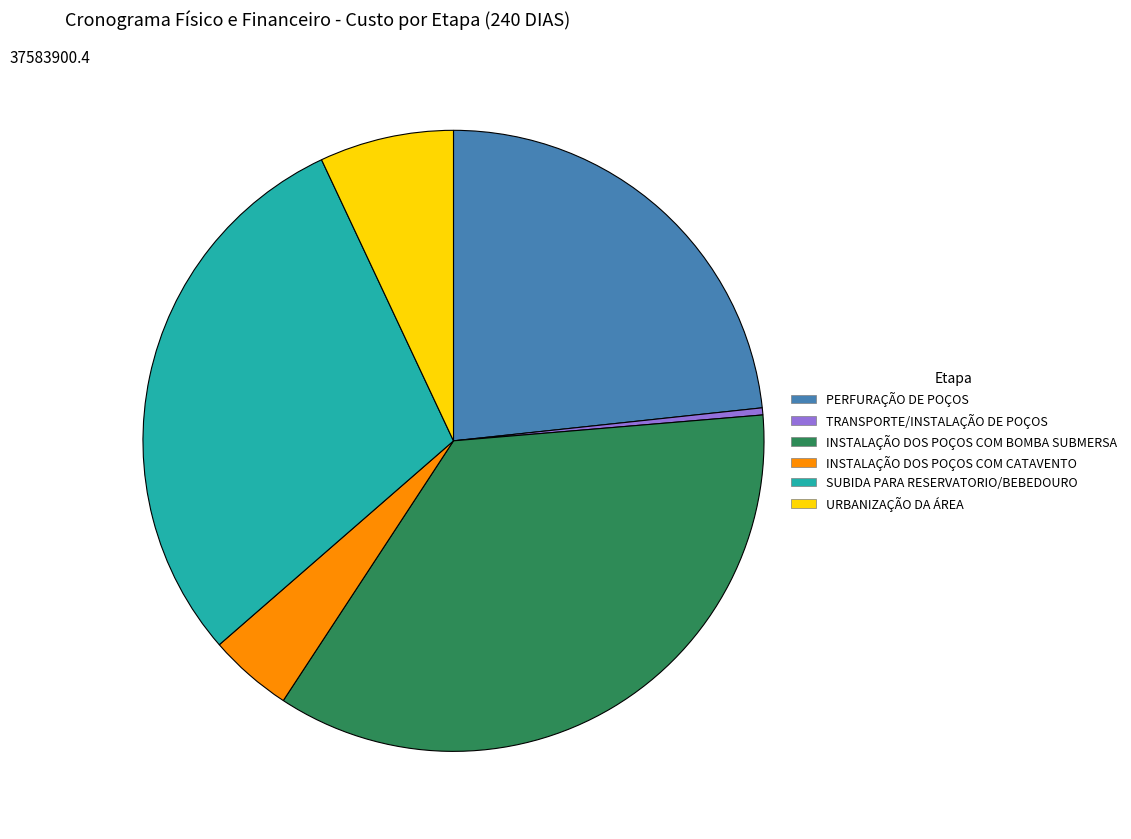

Combined, do INSTALAÇÃO DOS POÇOS COM BOMBA SUBMERSA and TRANSPORTE/INSTALAÇÃO DE POÇOS account for over 50%?

No